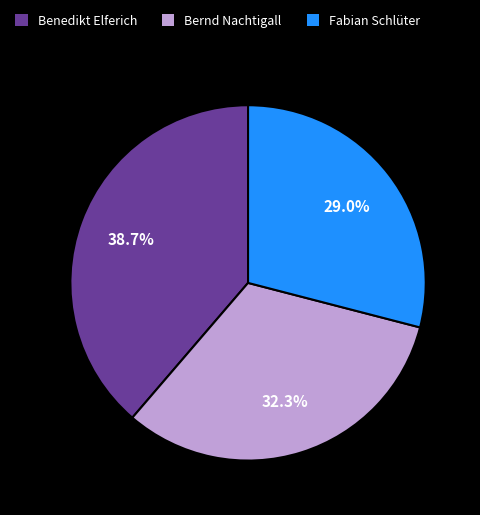

To the nearest percent, what is the difference between the largest and smallest slice percentages?

10%